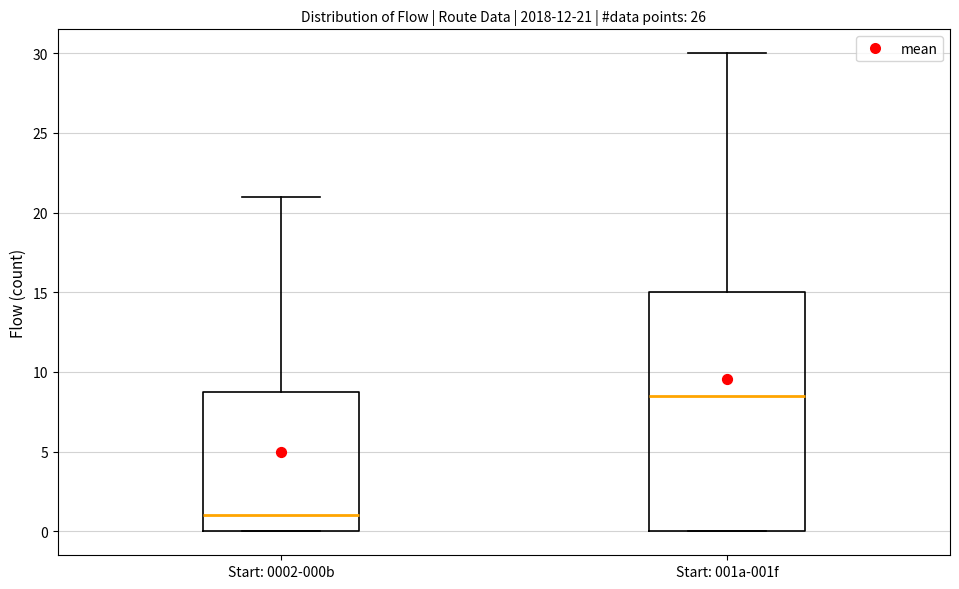

Comparing the boxes themselves (not the whiskers), which one is the tallest?

Start: 001a-001f